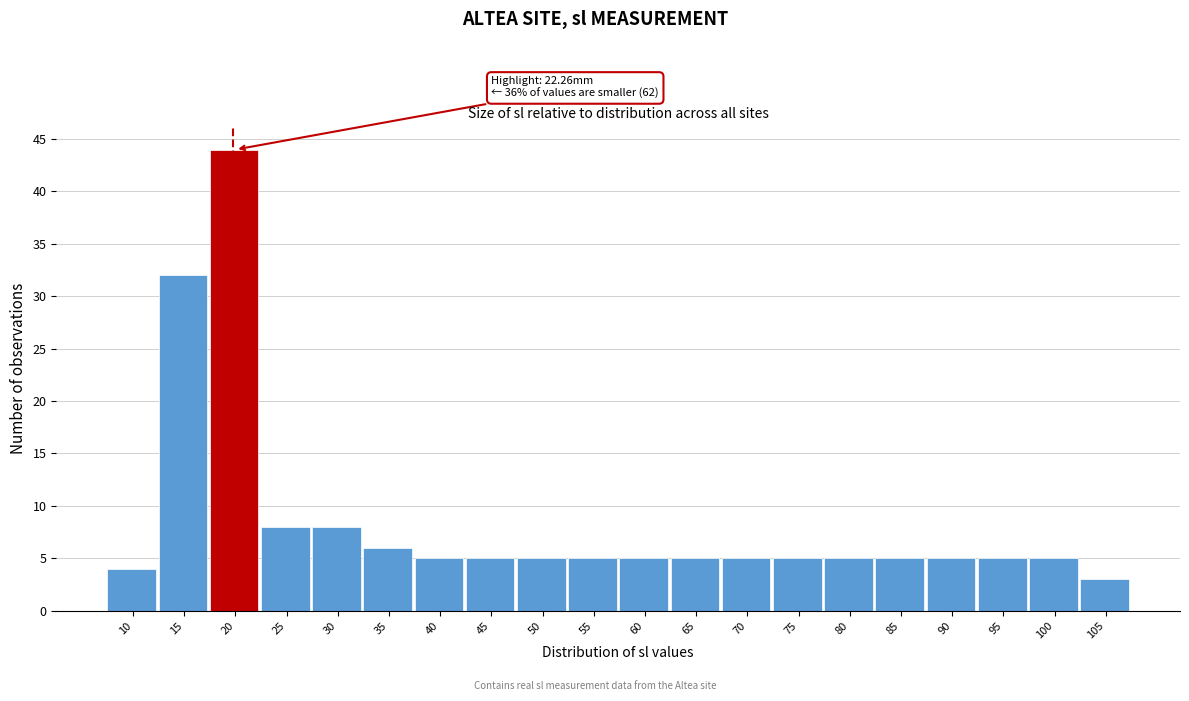

Reading left to right, extract all data points from this chart.

4	32	44	8	8	6	5	5	5	5	5	5	5	5	5	5	5	5	5	3